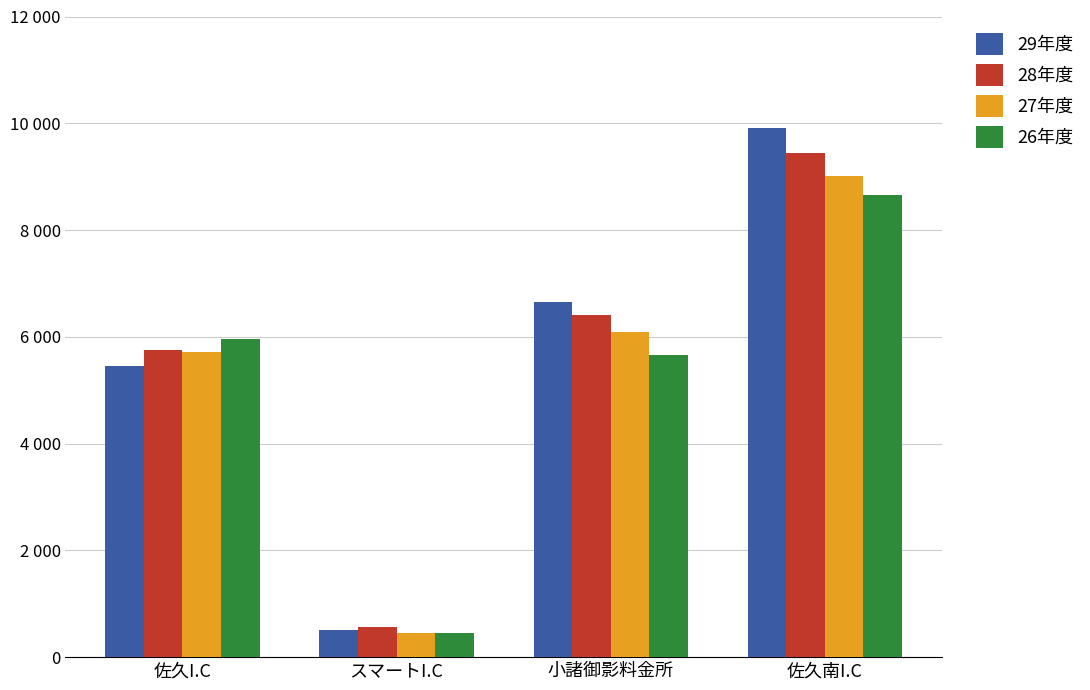

What is the value of the 28年度 bar at the 3rd from the left?

6417